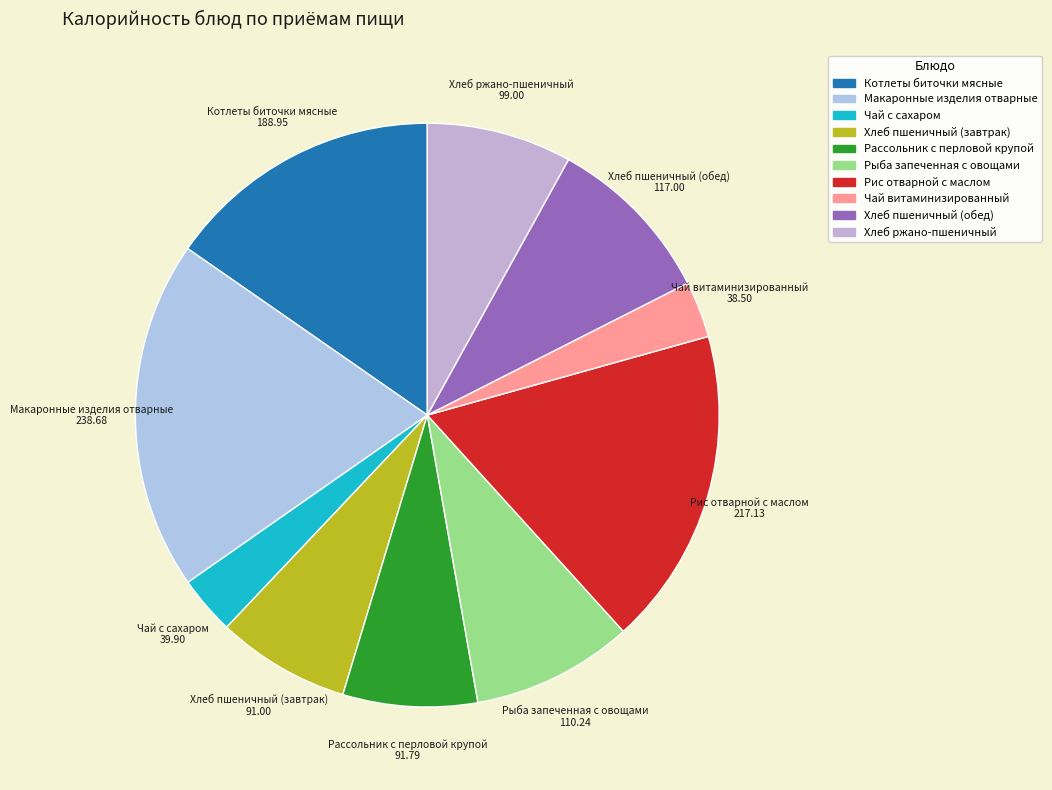

The Рассольник с перловой крупой slice represents 1% of the pie. True or false?

False